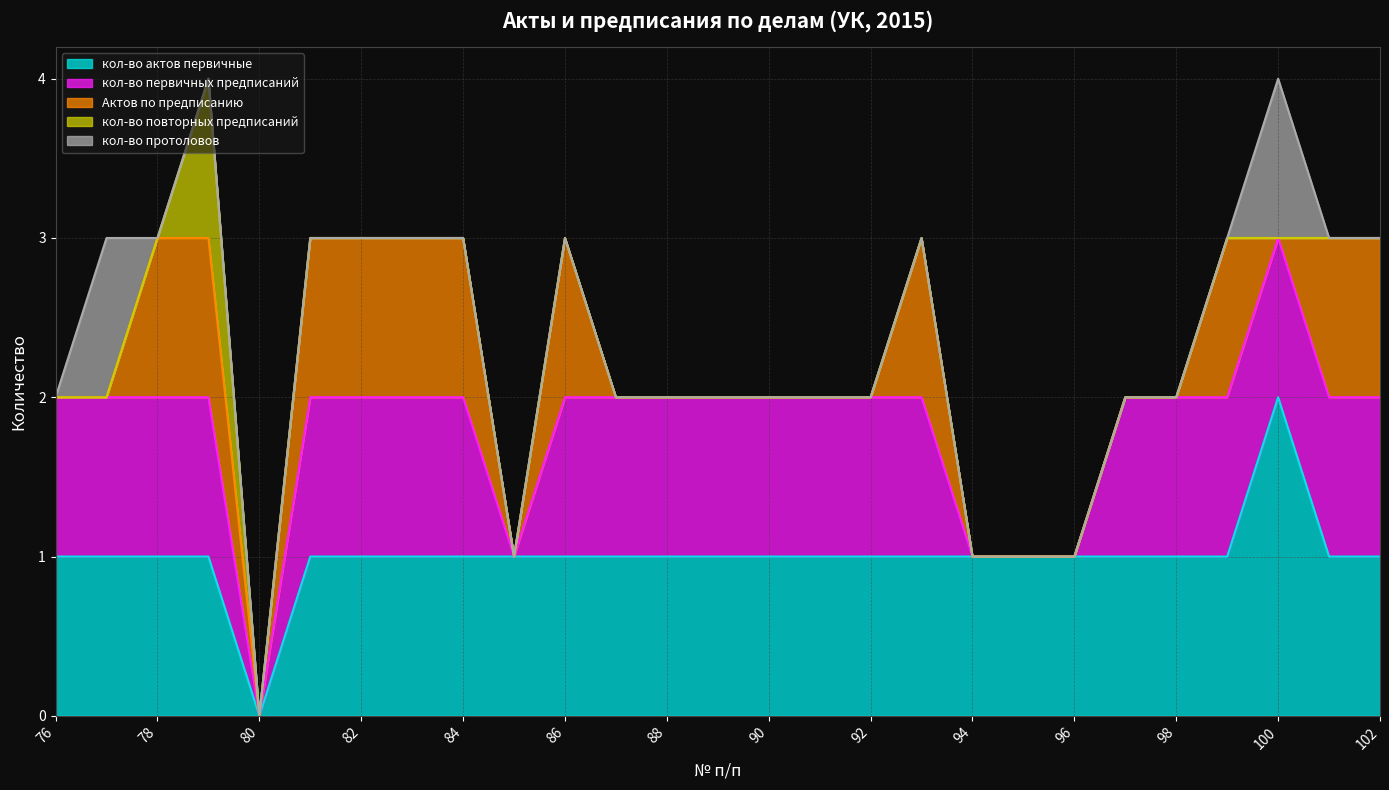

What is the difference between the maximum and minimum values in the кол-во повторных предписаний series?

1